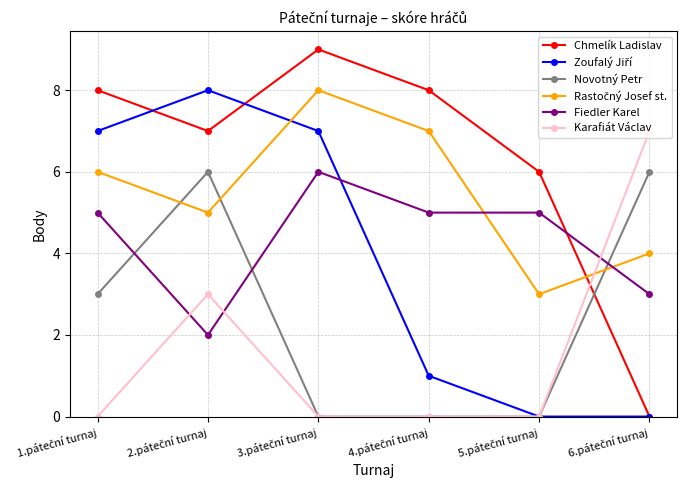

How many series are shown in this chart?

6